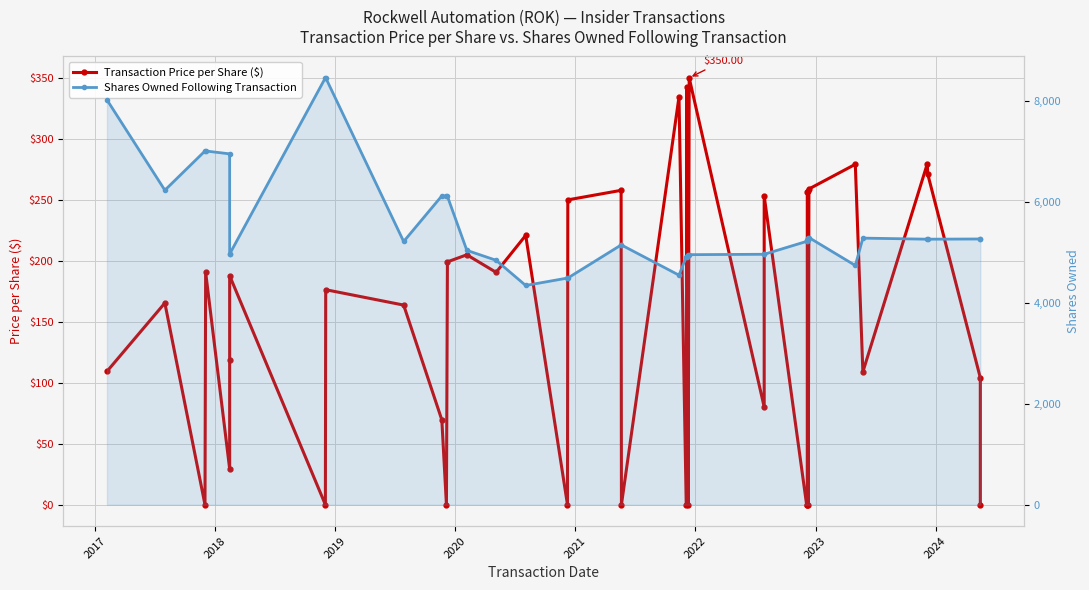

True or false: Shares Owned Following Transaction has a value of 3362.6 at 2021.

False